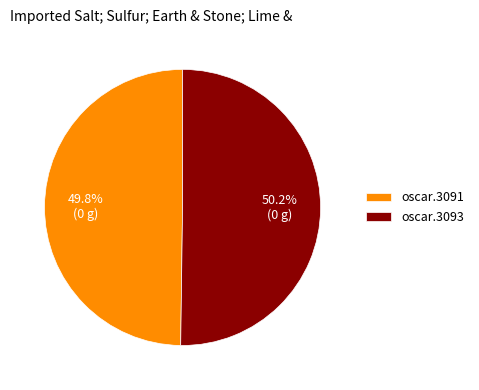

What is the ratio of the value at oscar.3093 to the value at oscar.3091?

1.0